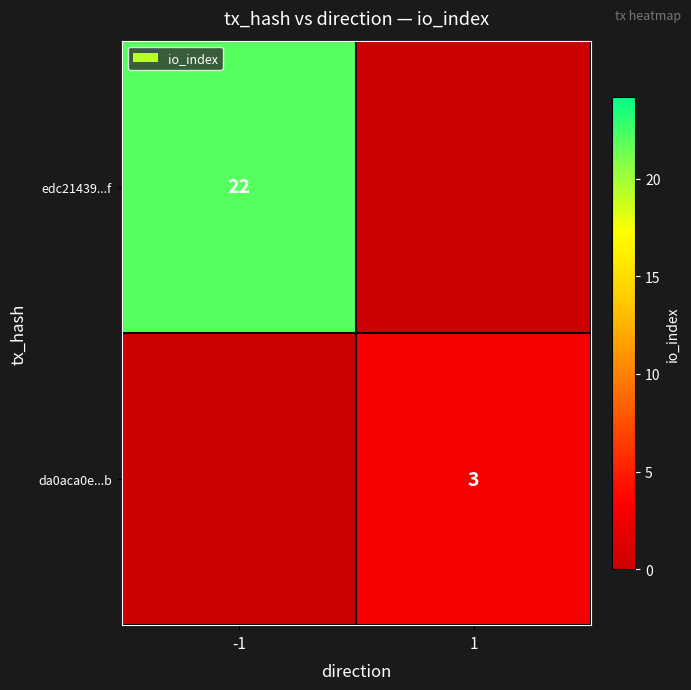

Is it true that da0aca0e...b equals 5 at 1?

False